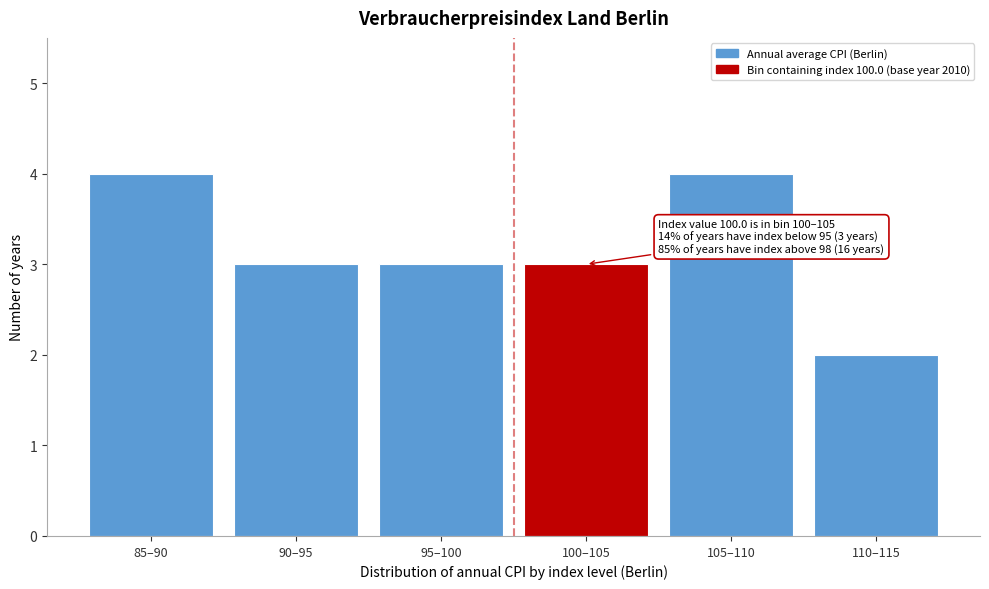

Reading left to right, list all the values displayed in this chart.

85–90=4	90–95=3	95–100=3	100–105=3	105–110=4	110–115=2